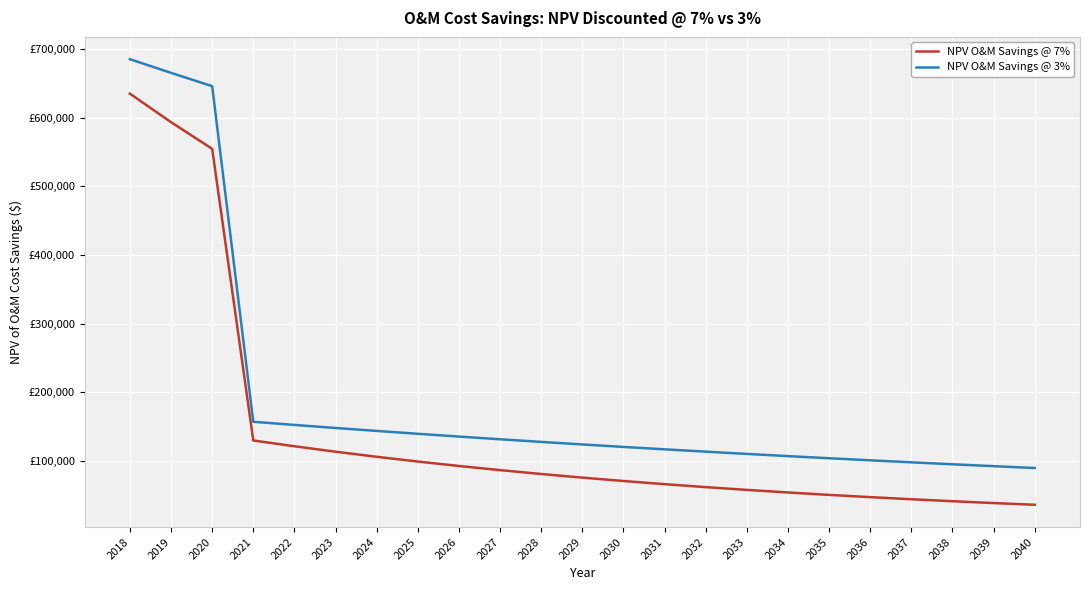

True or false: NPV O&M Savings @ 7% and NPV O&M Savings @ 3% intersect in this chart.

False